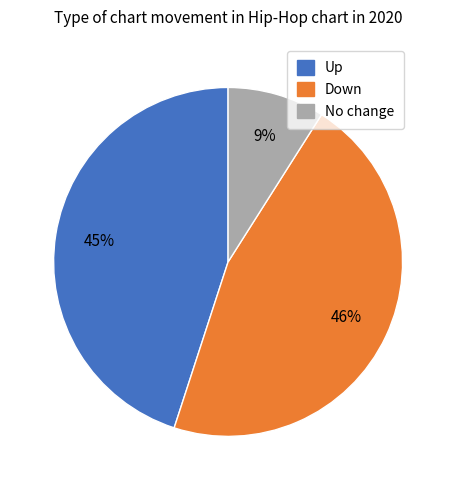

Is there a majority slice in this chart?

No